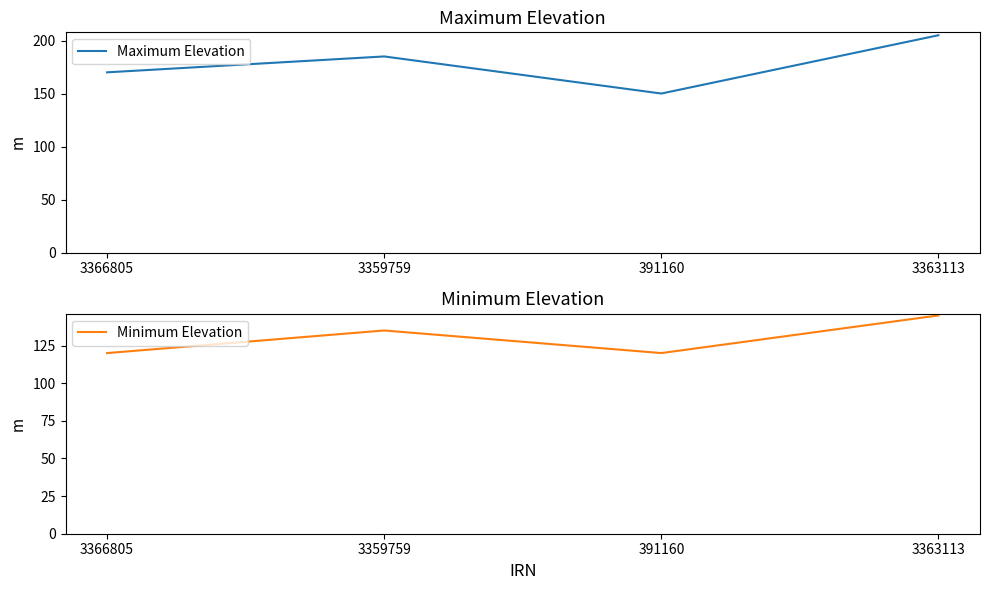

Between 391160 and 3359759, which is larger?

3359759